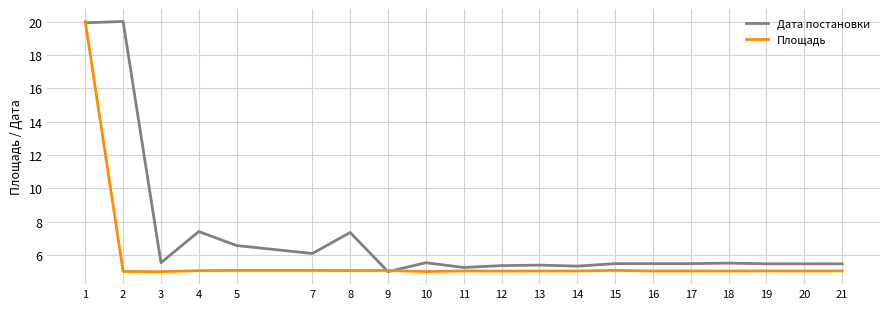

Which series has the largest total across all categories?

Дата постановки